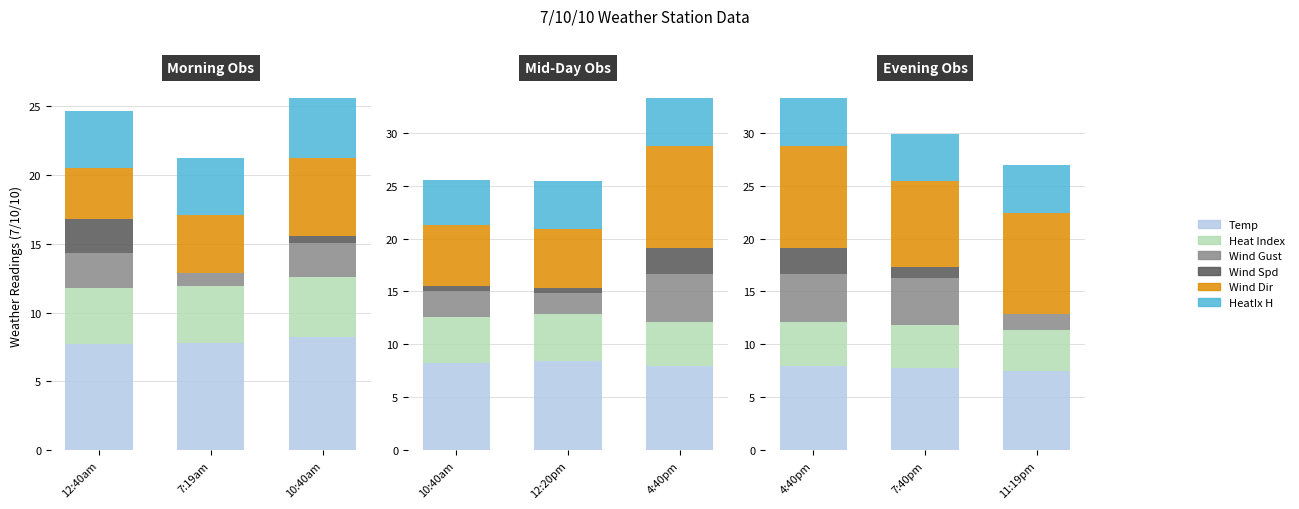

True or false: Wind Gust has a value of 7.6 at 4:40pm.

False